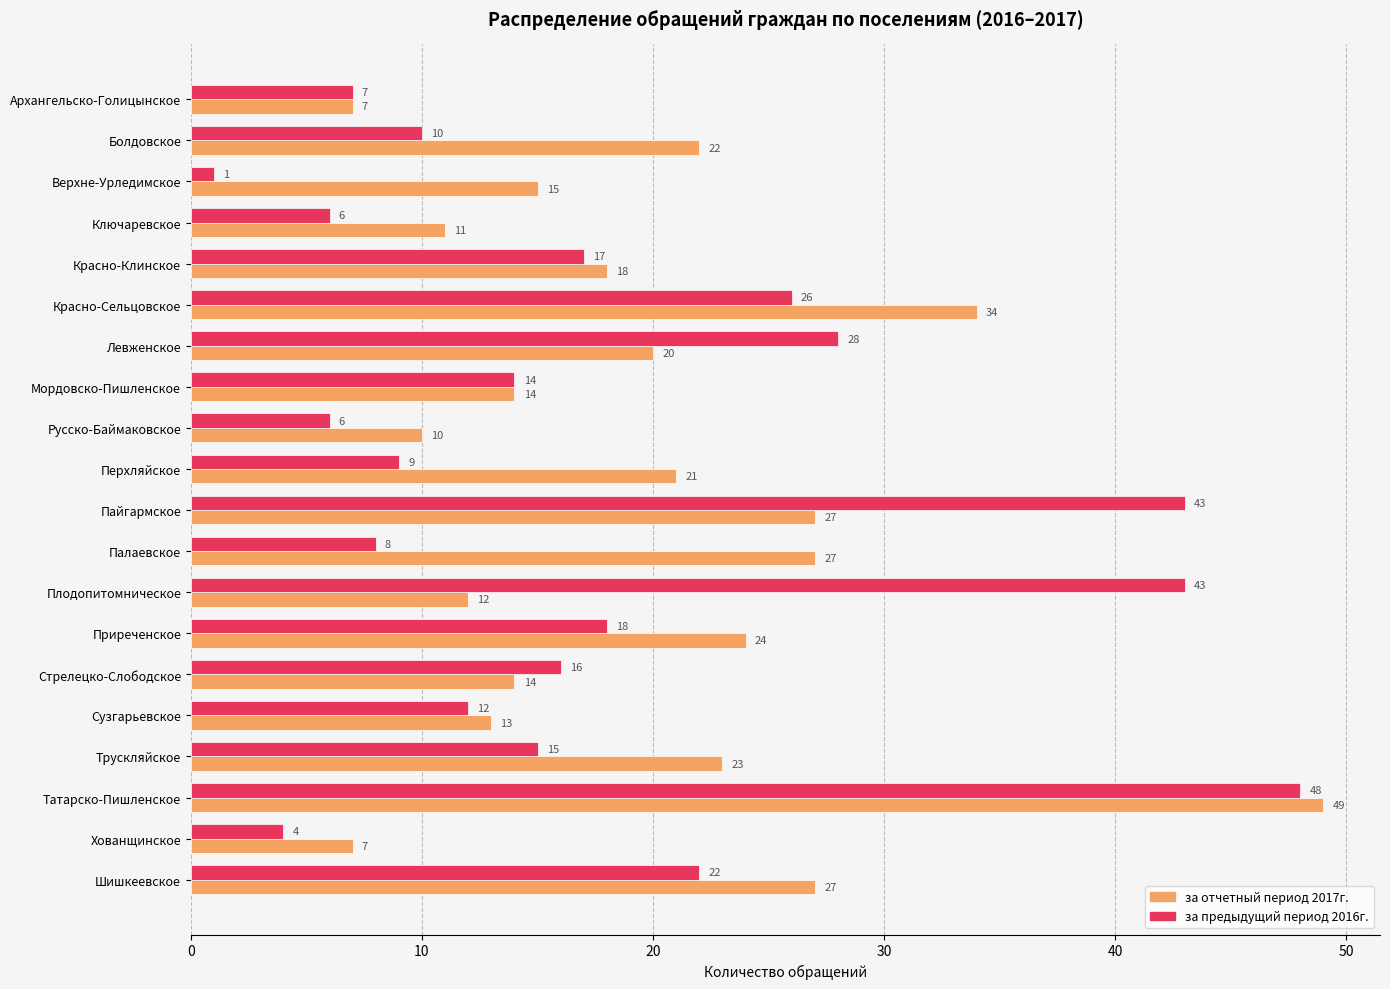

The value of за предыдущий период 2016г. at Сузгарьевское is 12. True or false?

True